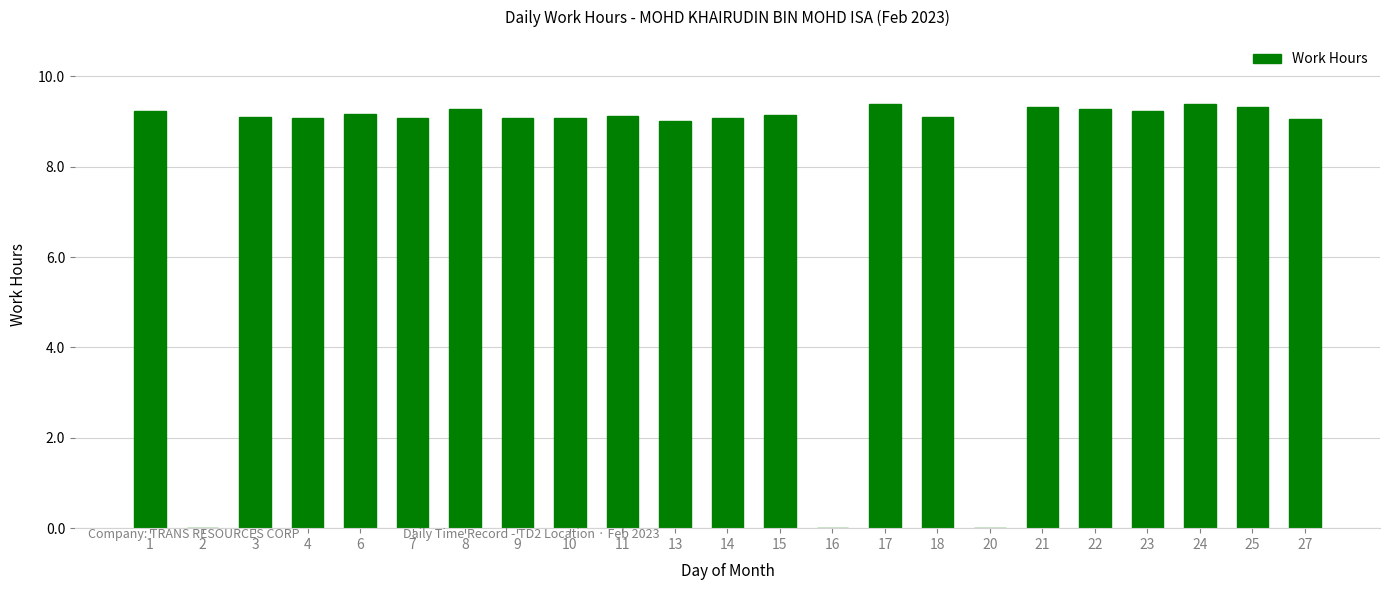

True or false: the data shows -6.0 at 20.

False